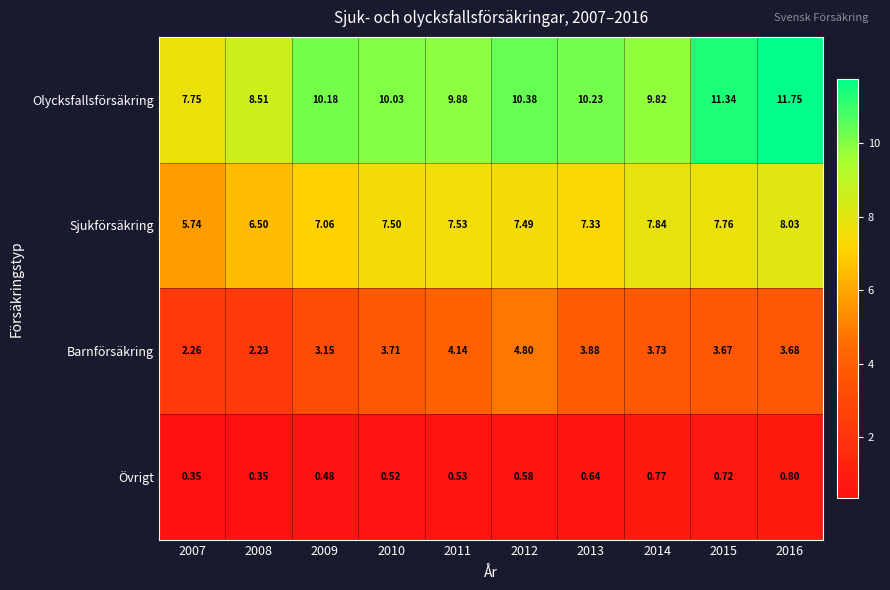

At which category is the sum across all series the highest?

2016